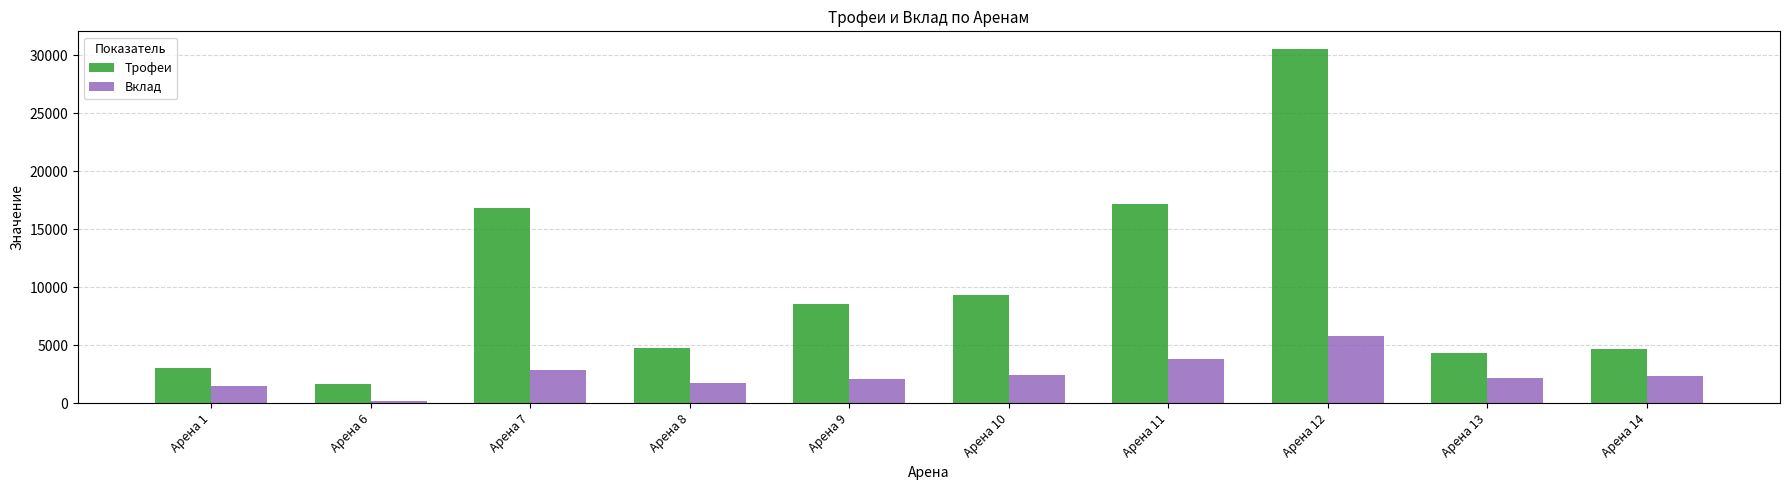

Rank the series by their maximum value, from lowest to highest.

Вклад, Трофеи